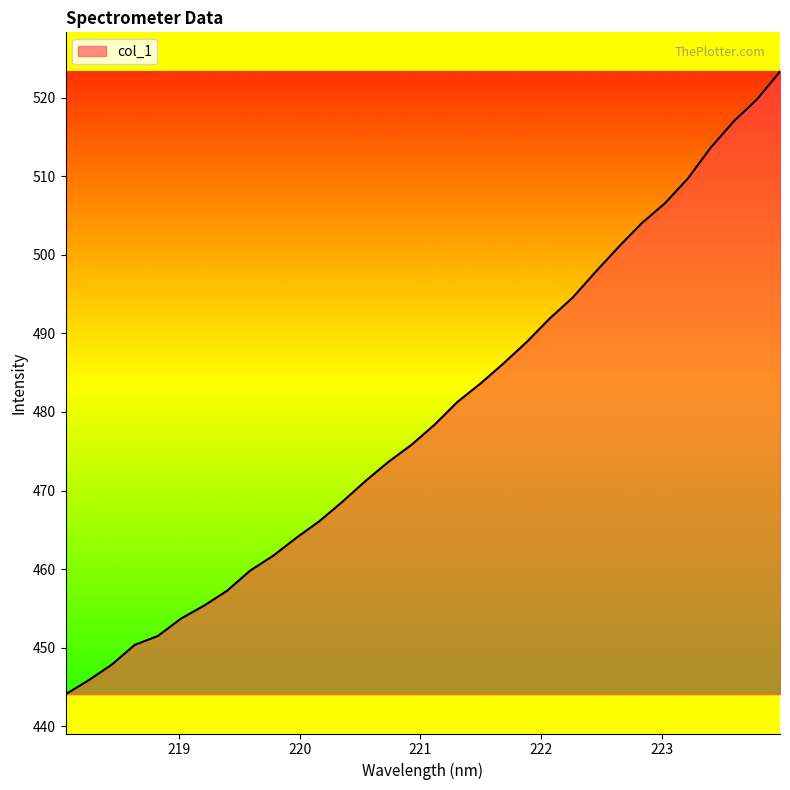

What is the minimum value shown in the chart?

444.1